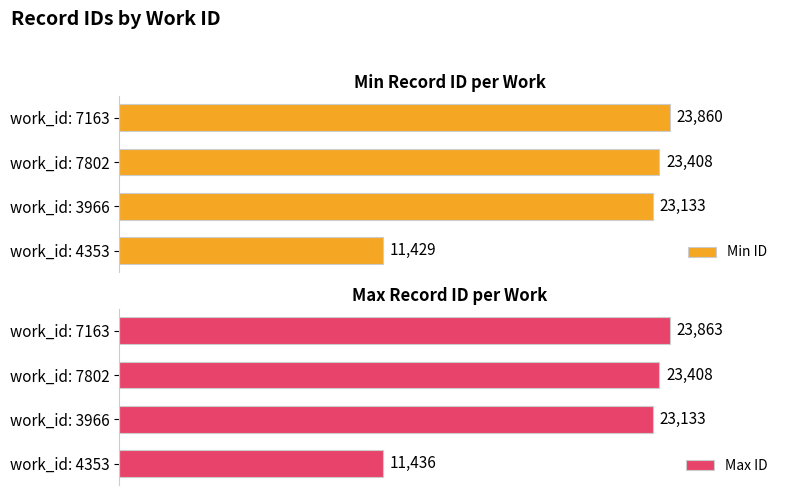

At which label is Max ID closest to 17649?

work_id: 3966